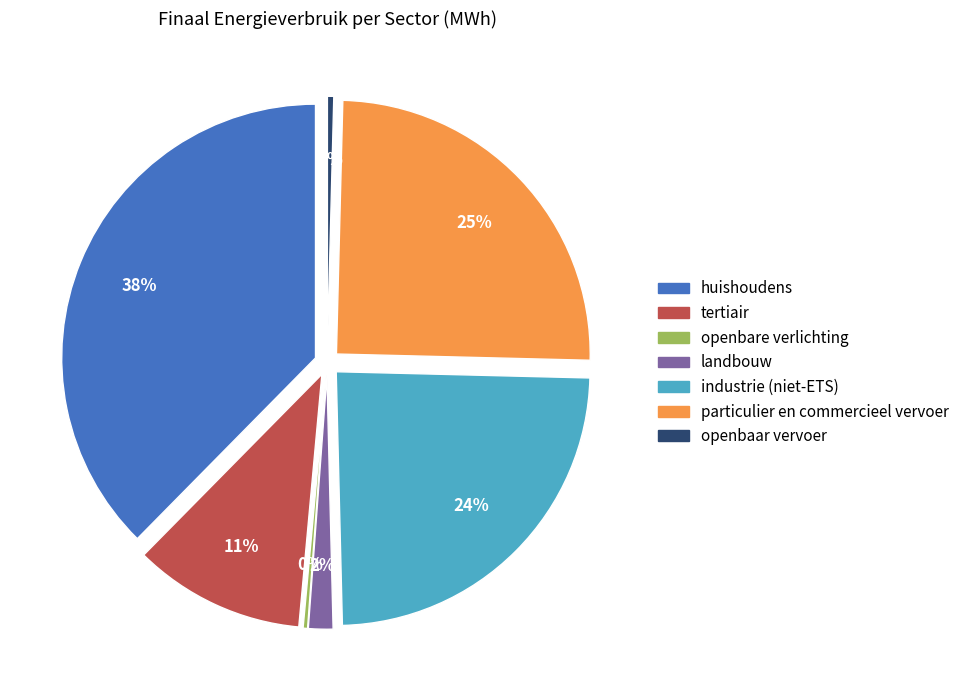

To the nearest percent, what is the combined percentage of tertiair and landbouw?

12%